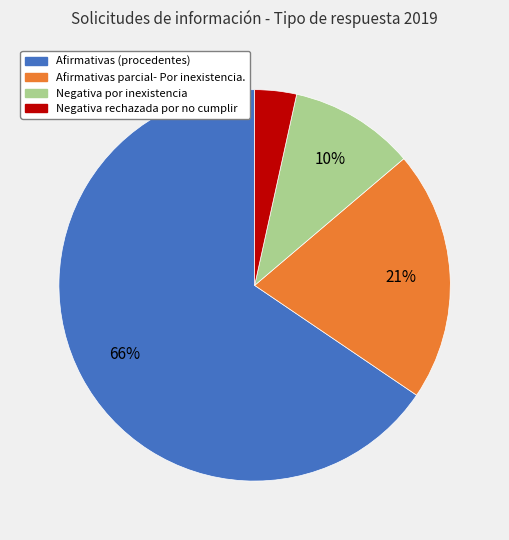

To the nearest percent, what is the combined percentage of Negativa rechazada por no cumplir and Afirmativas parcial- Por inexistencia.?

24%